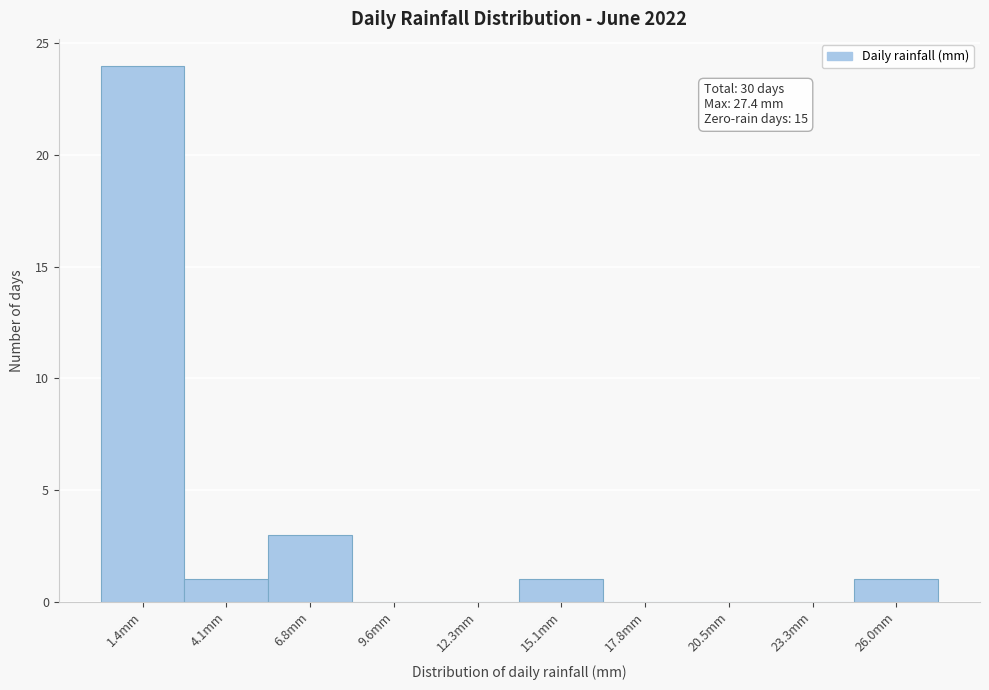

Which range on the x-axis has the tallest bar?

0.0 to 2.5